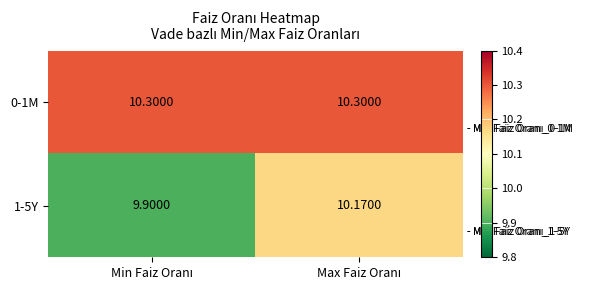

How many series are shown in this chart?

2